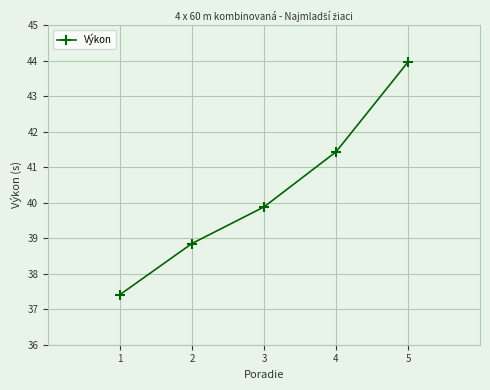

Rank the categories by value from highest to lowest.

5, 4, 3, 2, 1